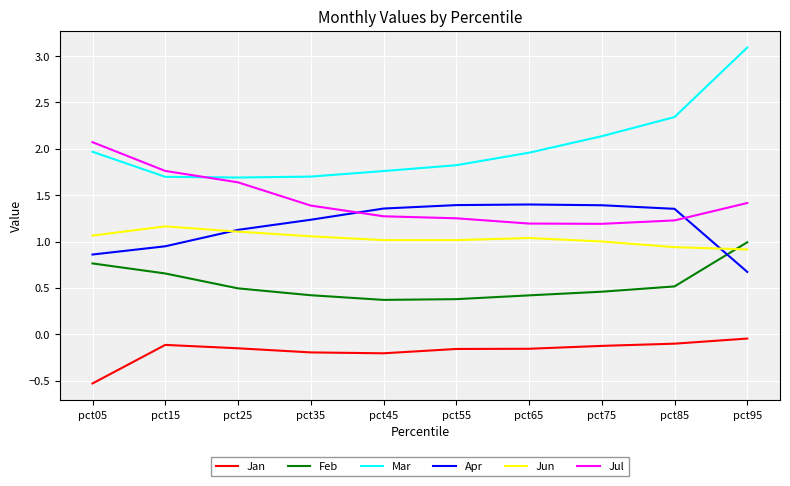

Which series has the largest range (max minus min)?

Mar